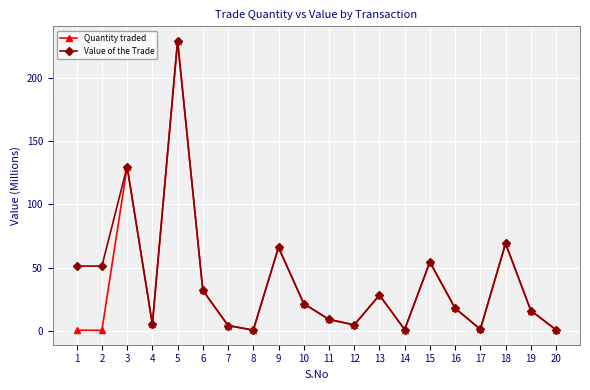

What is the value of the Value of the Trade point at the 3rd from the left?

129.6